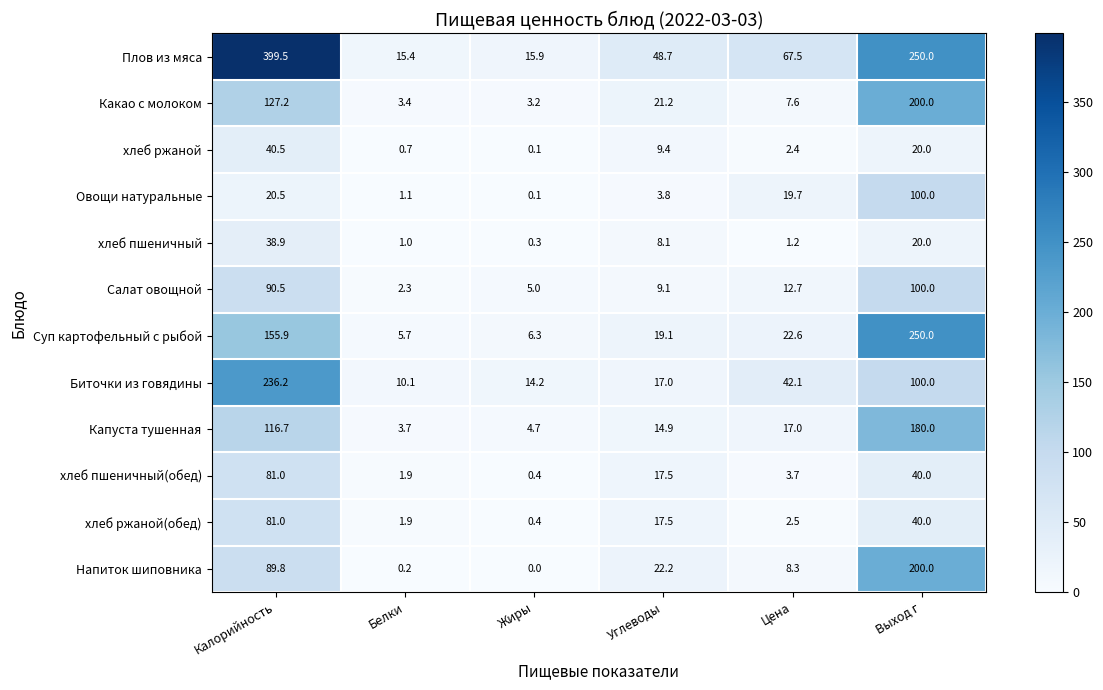

What is the sum of the хлеб пшеничный values at Цена and Жиры?

1.5